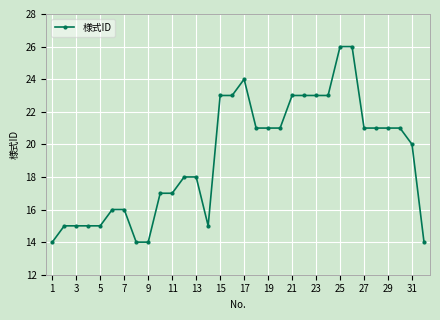

What is the value of the 14th point from the left?

15